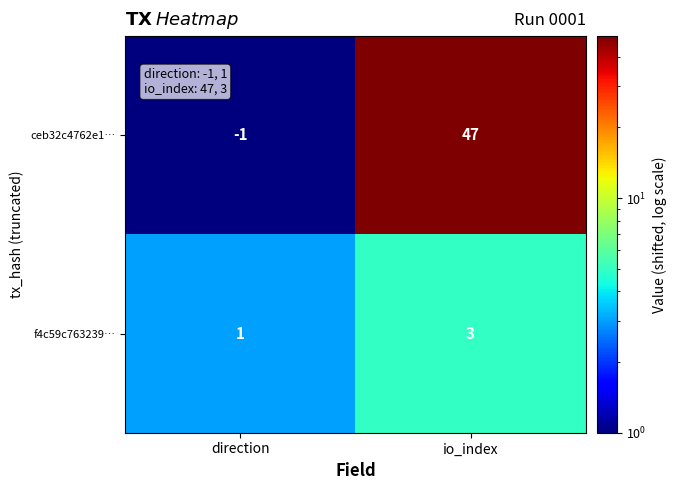

At which label does f4c59c763239… reach its peak?

io_index